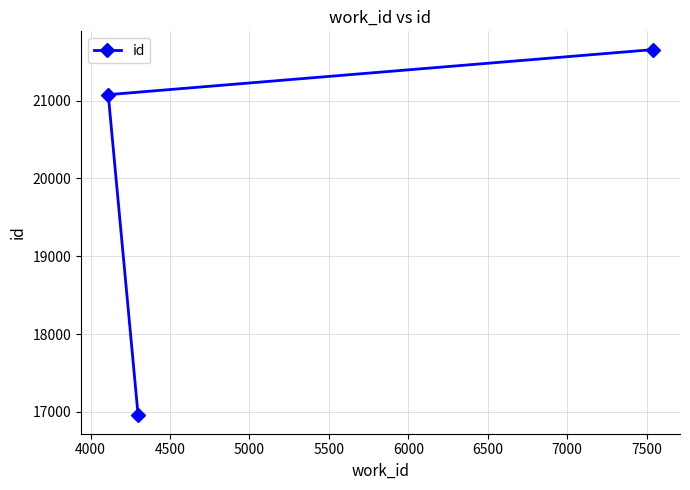

What is the minimum value shown in the chart?

16953